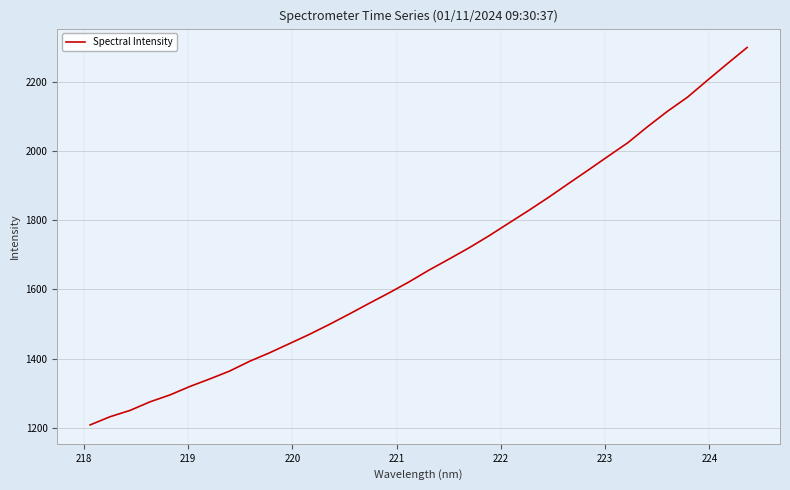

Does the chart display data point markers on the line(s)?

No